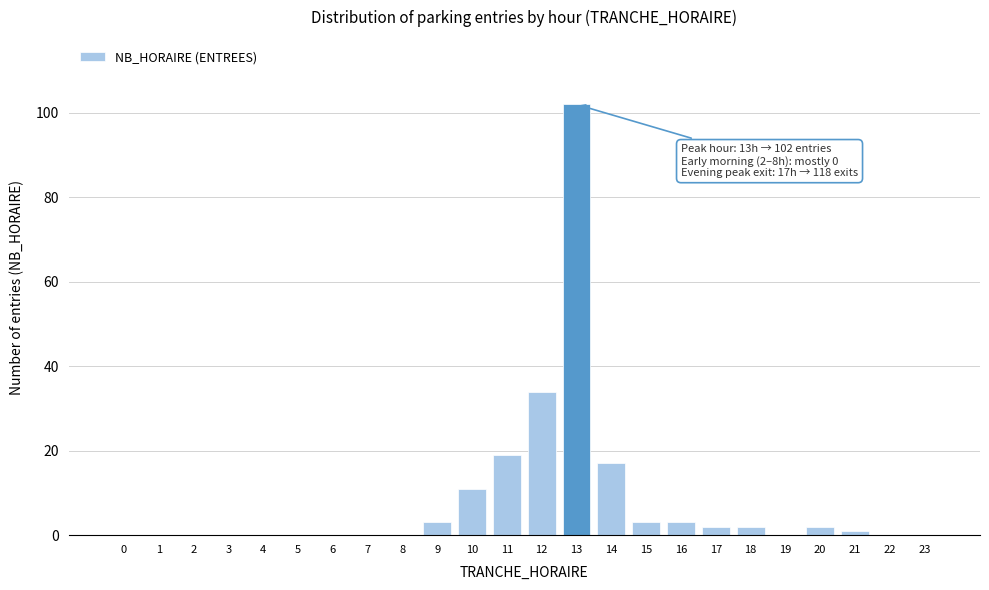

Reading right to left, transcribe all the data shown in this chart.

23=0	22=0	21=1	20=2	19=0	18=2	17=2	16=3	15=3	14=17	13=102	12=34	11=19	10=11	9=3	8=0	7=0	6=0	5=0	4=0	3=0	2=0	1=0	0=0